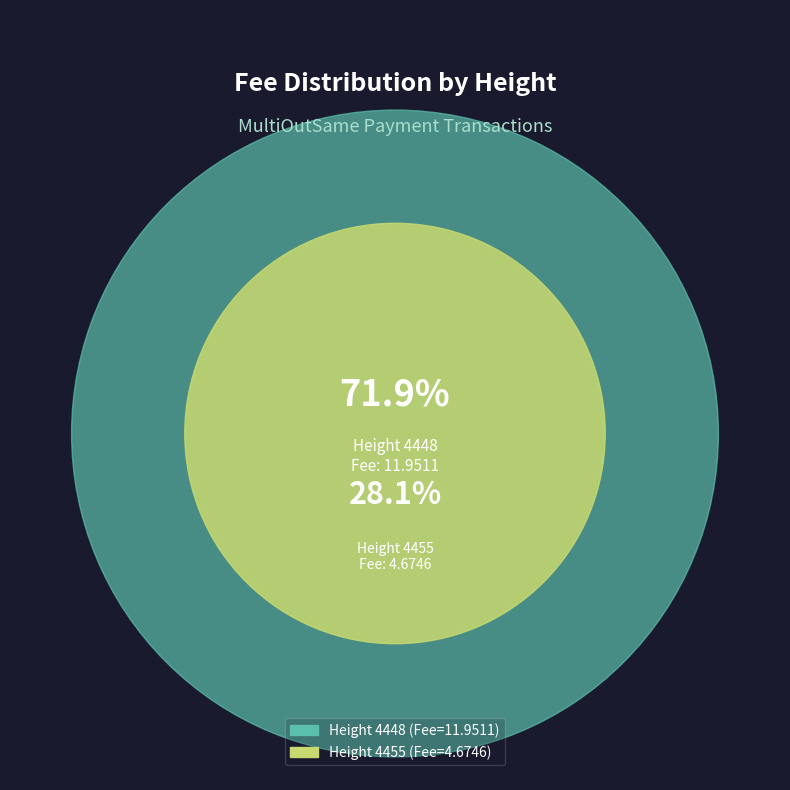

To the nearest percent, what is the difference between the 4448 and 4455 slice percentages?

44%